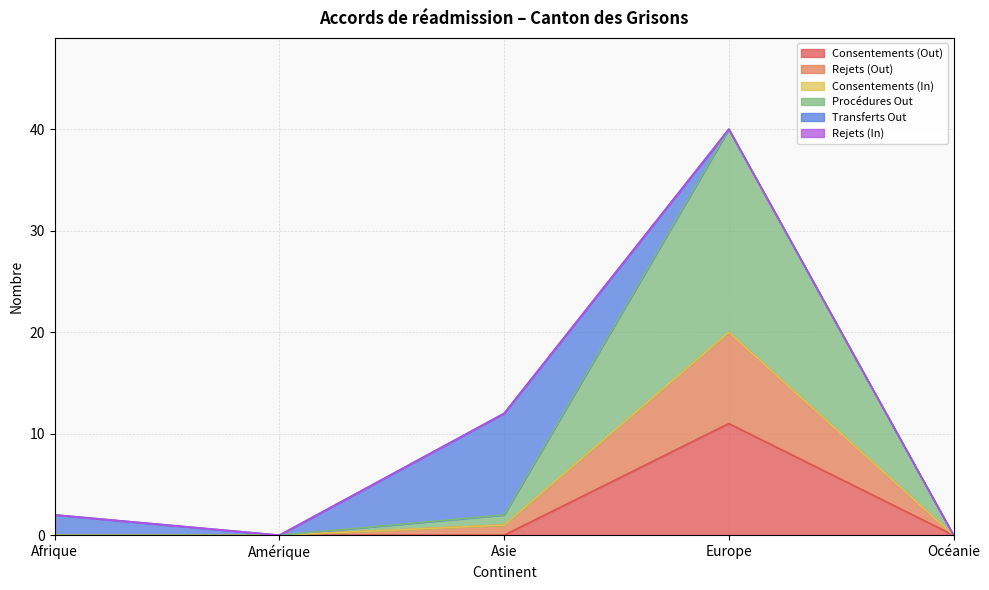

Does the chart have visible grid lines?

Yes